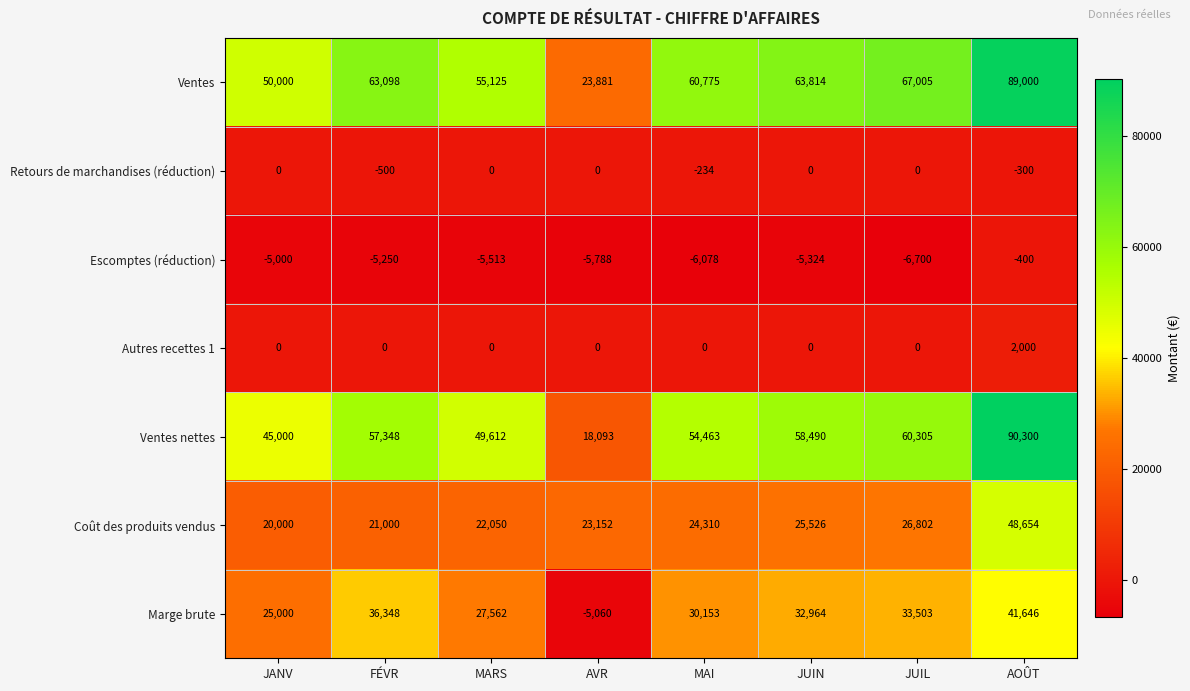

Which label corresponds to the smallest value in the chart?

JUIL